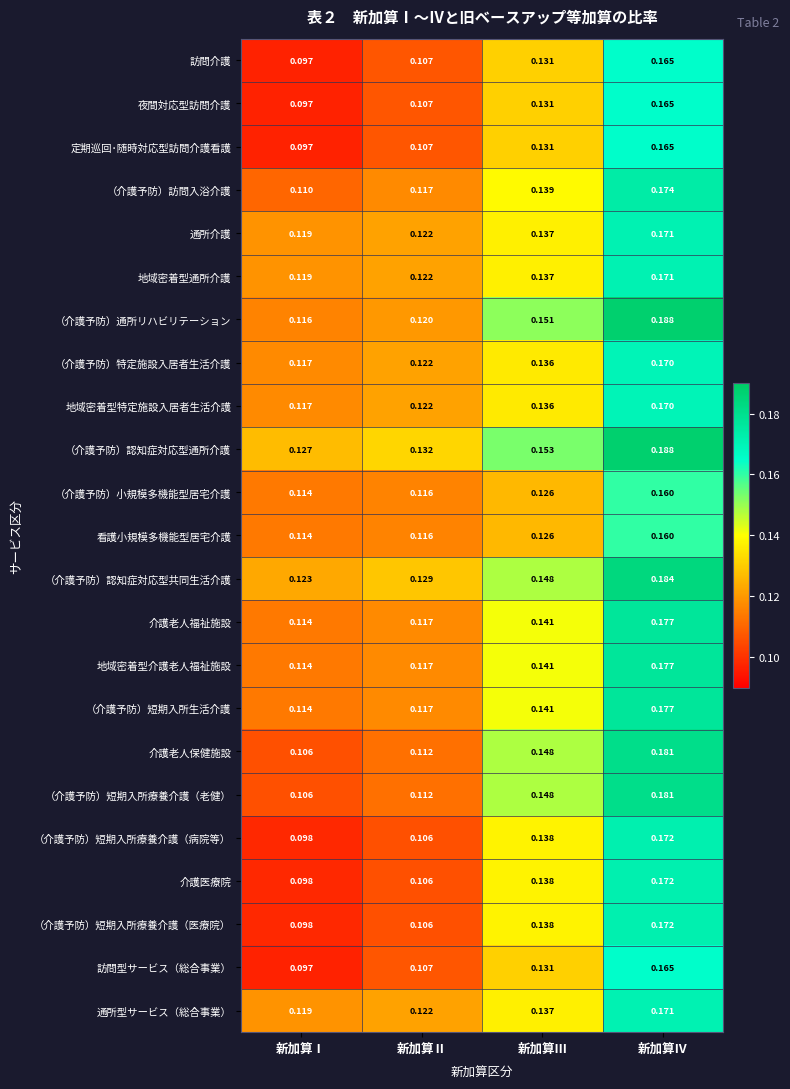

At which category does the chart reach its peak across all series?

新加算Ⅳ